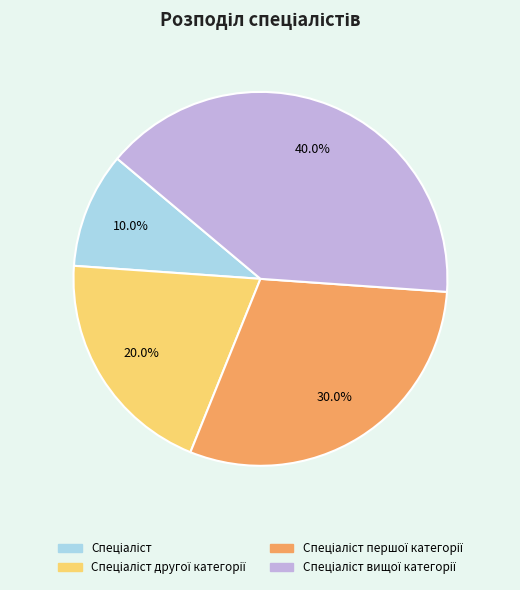

Is there any slice that represents more than half of the pie?

No